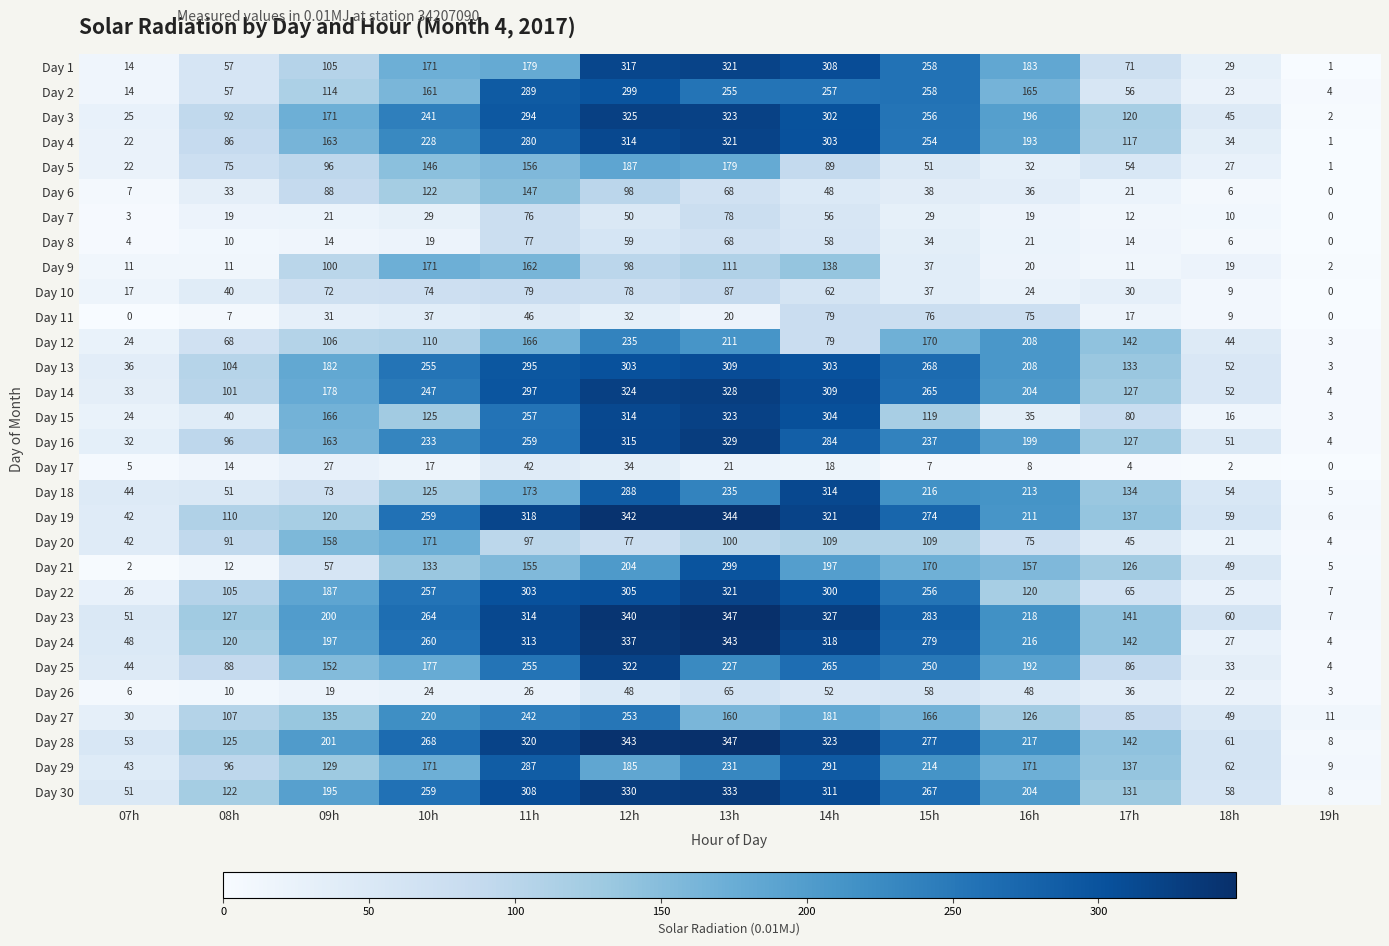

What value does the Day 6 series have at 12h, to the nearest 10?

100